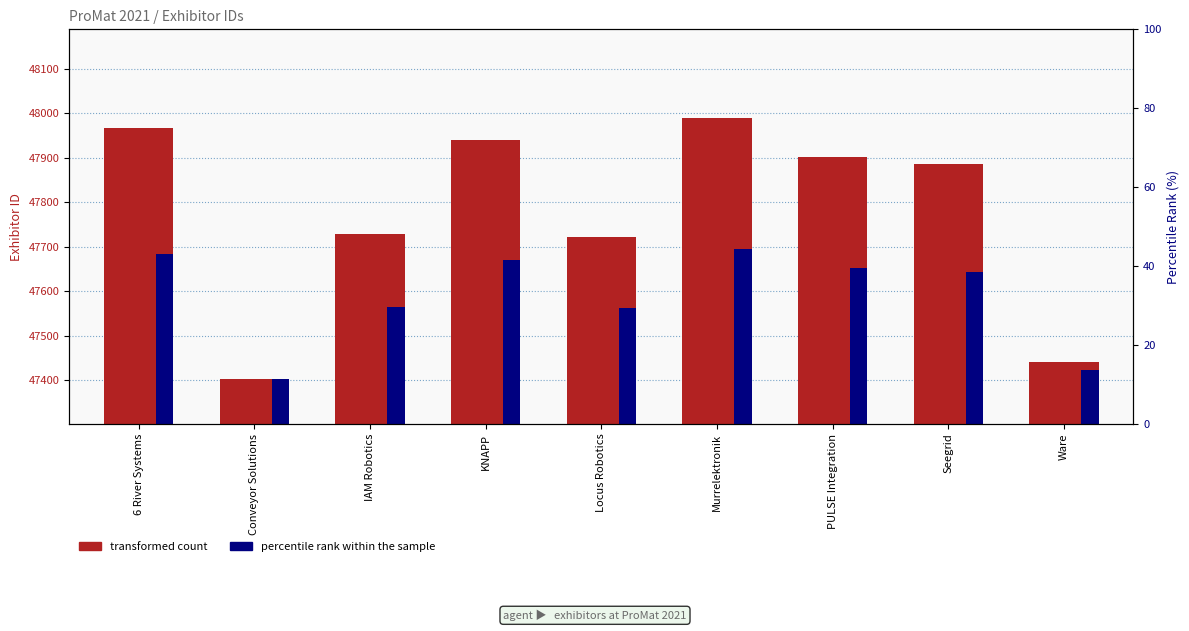

What position from the right is IAM Robotics?

7